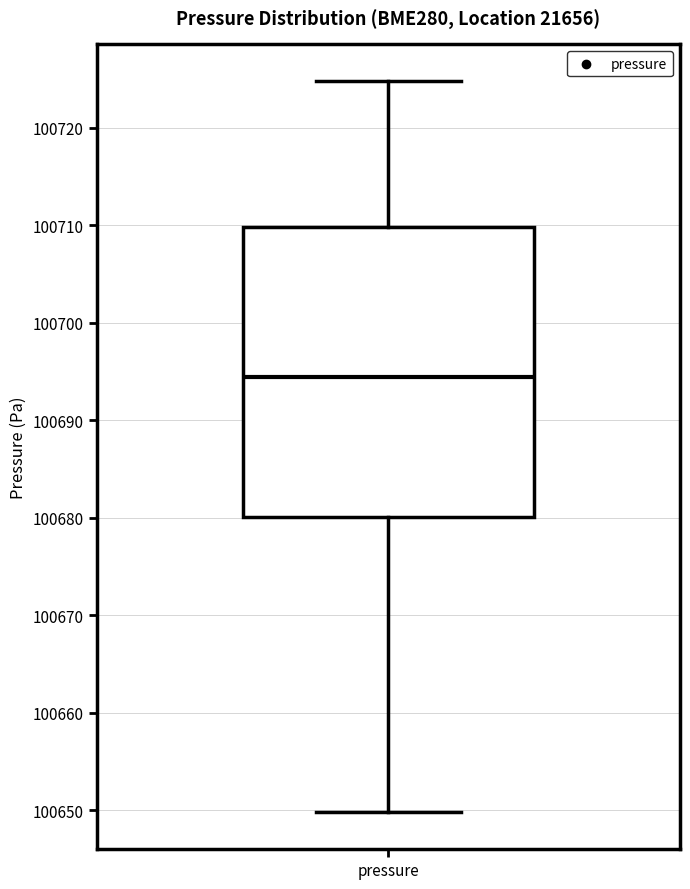

Read this box plot against the y-axis: the position of the median line, the range covered by the box, and the ends of both whiskers. The values are not printed on the chart, so give them approximately, as read against the axis.

median 100694, box 100680 to 100710, whiskers 100650 to 100725